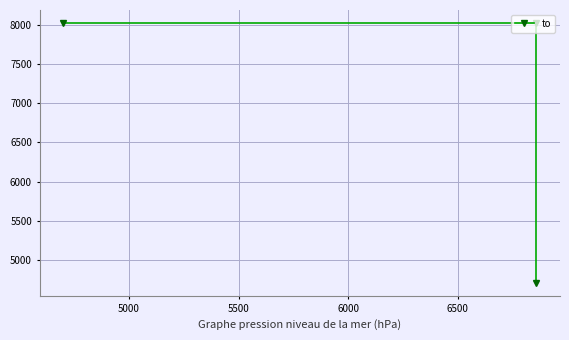

How many lines are shown in the chart?

1